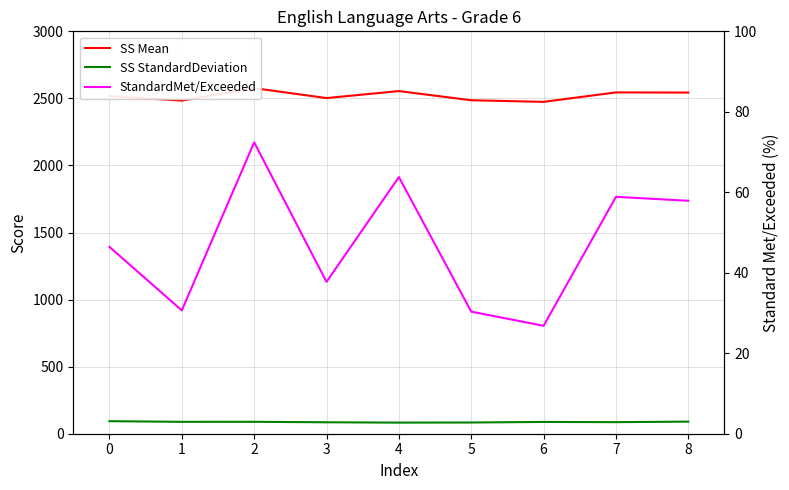

At 5, list the series in order from smallest to largest.

StandardMet/Exceeded, SS StandardDeviation, SS Mean